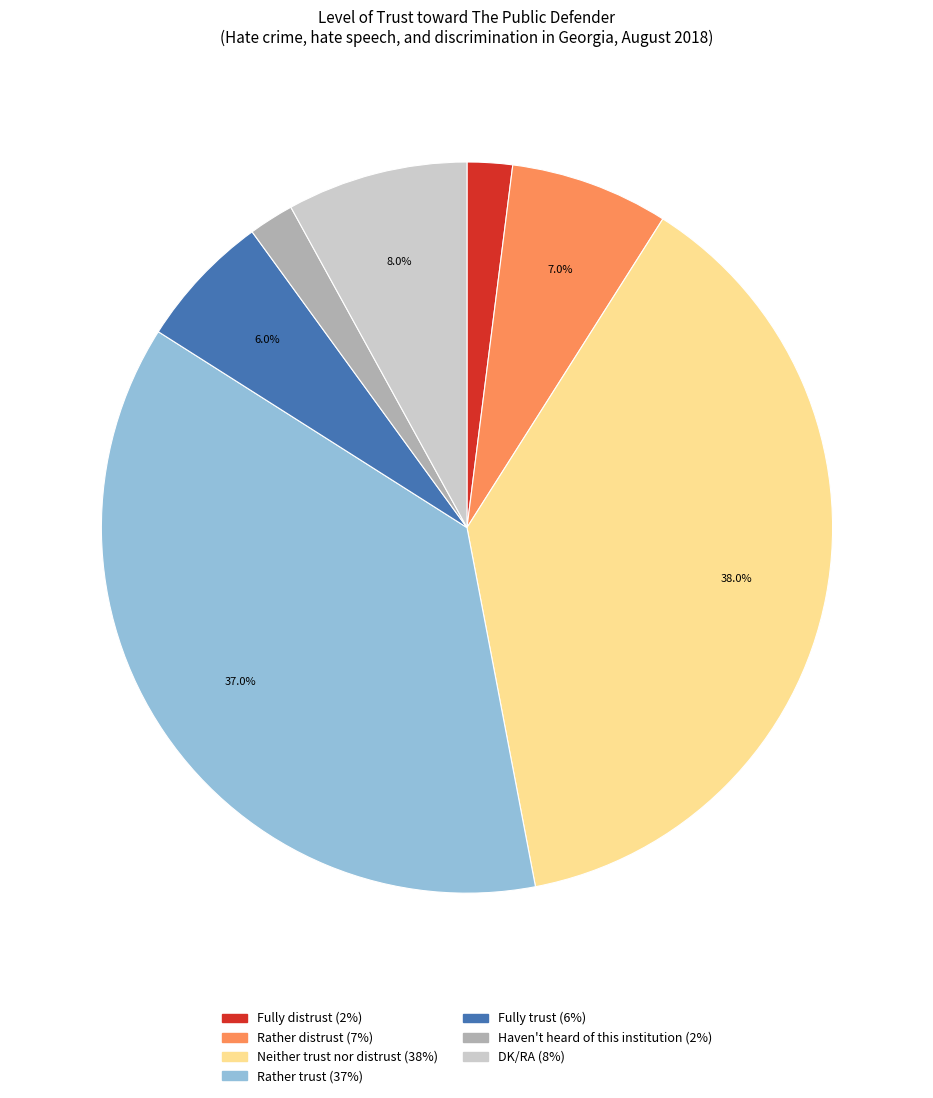

To the nearest percent, what percentage of the pie is DK/RA?

8%